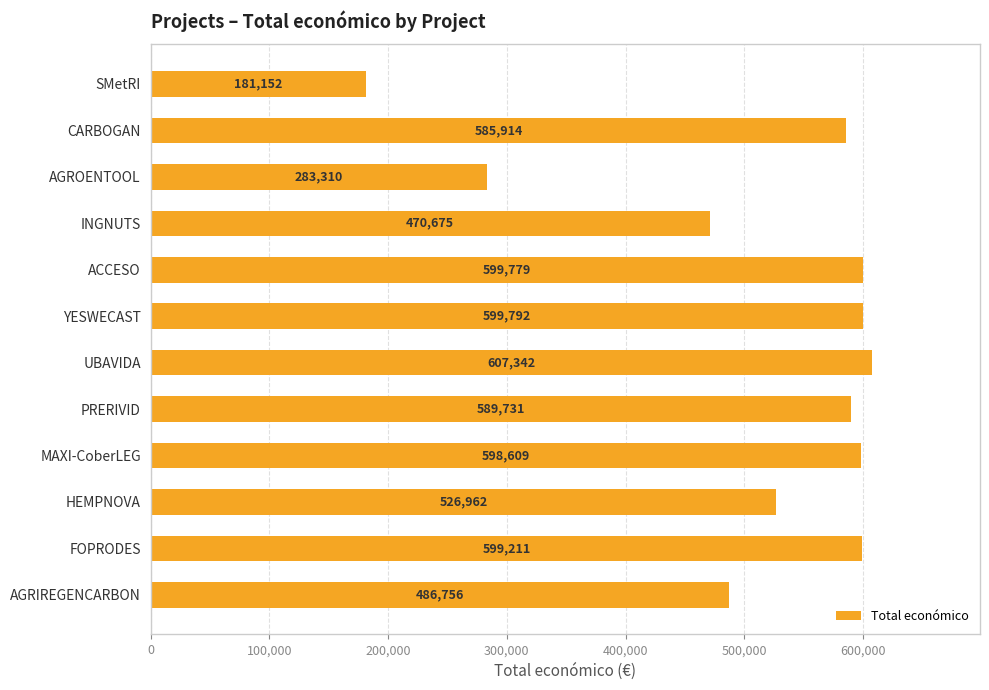

Approximately how many times larger is the value at UBAVIDA compared to AGRIREGENCARBON?

1.2